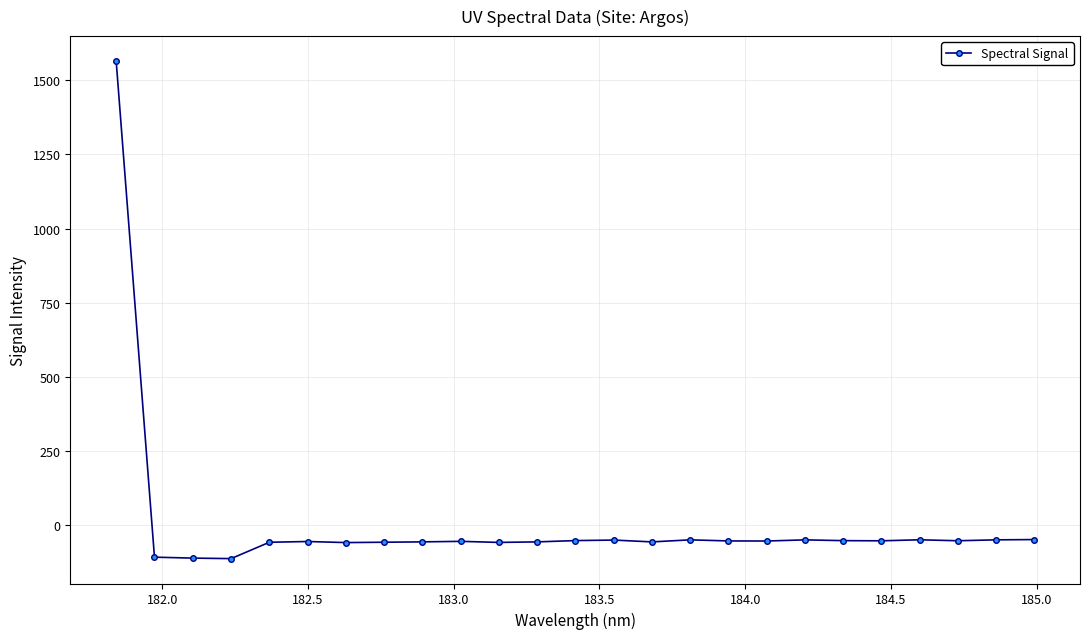

What is the sum of all values?

109.6